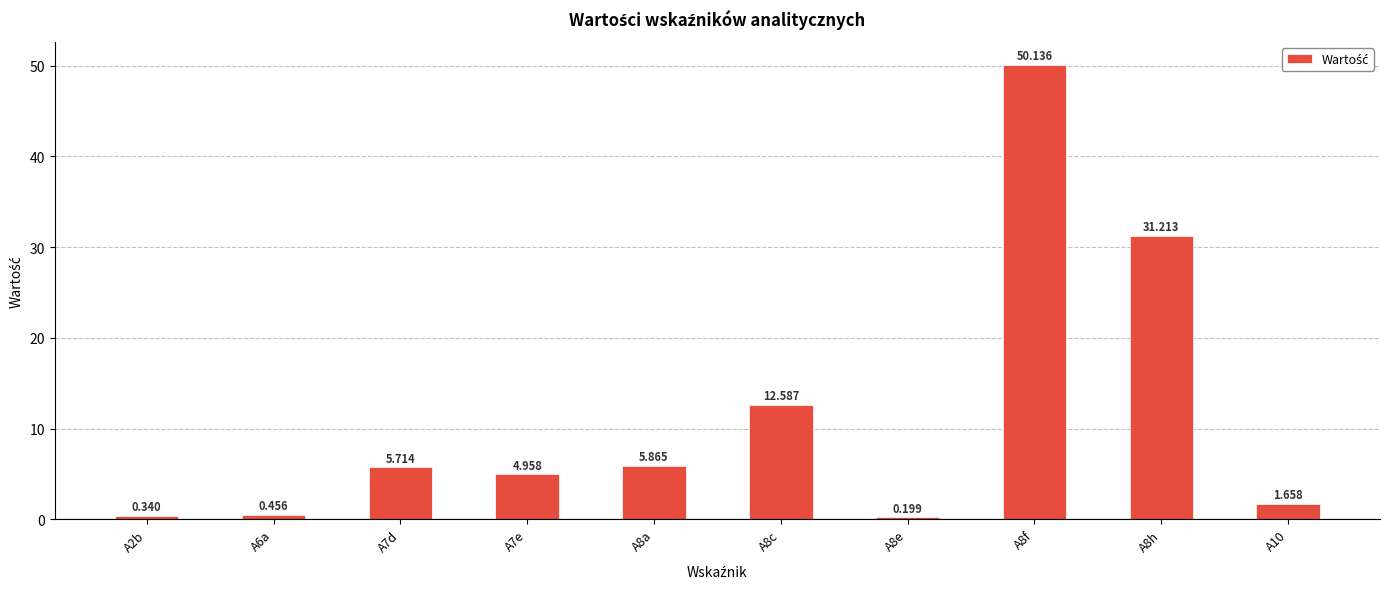

Rank the categories by value from lowest to highest.

A8e, A2b, A6a, A10, A7e, A7d, A8a, A8c, A8h, A8f